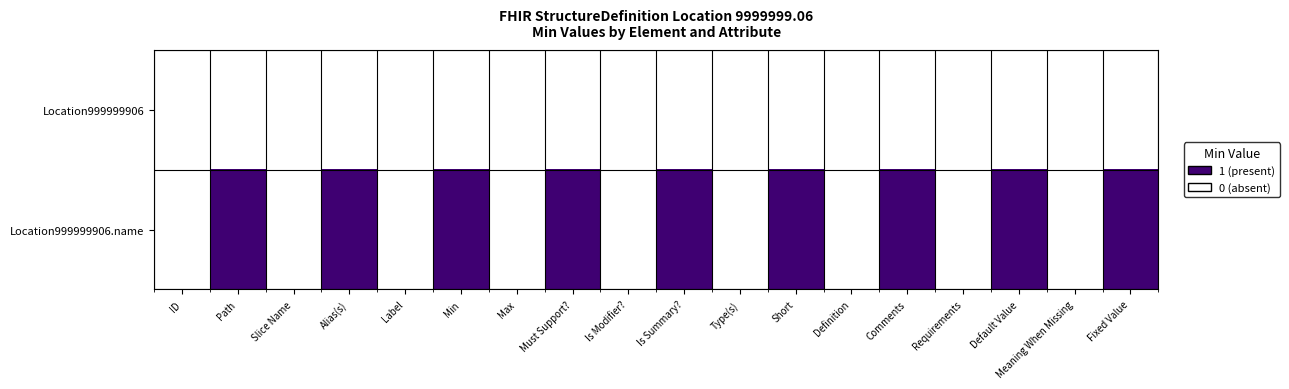

Reading left to right, transcribe all the data shown in this chart.

Location999999906: ID=0	Path=0	Slice Name=0	Alias(s)=0	Label=0	Min=0	Max=0	Must Support?=0	Is Modifier?=0	Is Summary?=0	Type(s)=0	Short=0	Definition=0	Comments=0	Requirements=0	Default Value=0	Meaning When Missing=0	Fixed Value=0
Location999999906.name: ID=0	Path=1	Slice Name=0	Alias(s)=1	Label=0	Min=1	Max=0	Must Support?=1	Is Modifier?=0	Is Summary?=1	Type(s)=0	Short=1	Definition=0	Comments=1	Requirements=0	Default Value=1	Meaning When Missing=0	Fixed Value=1